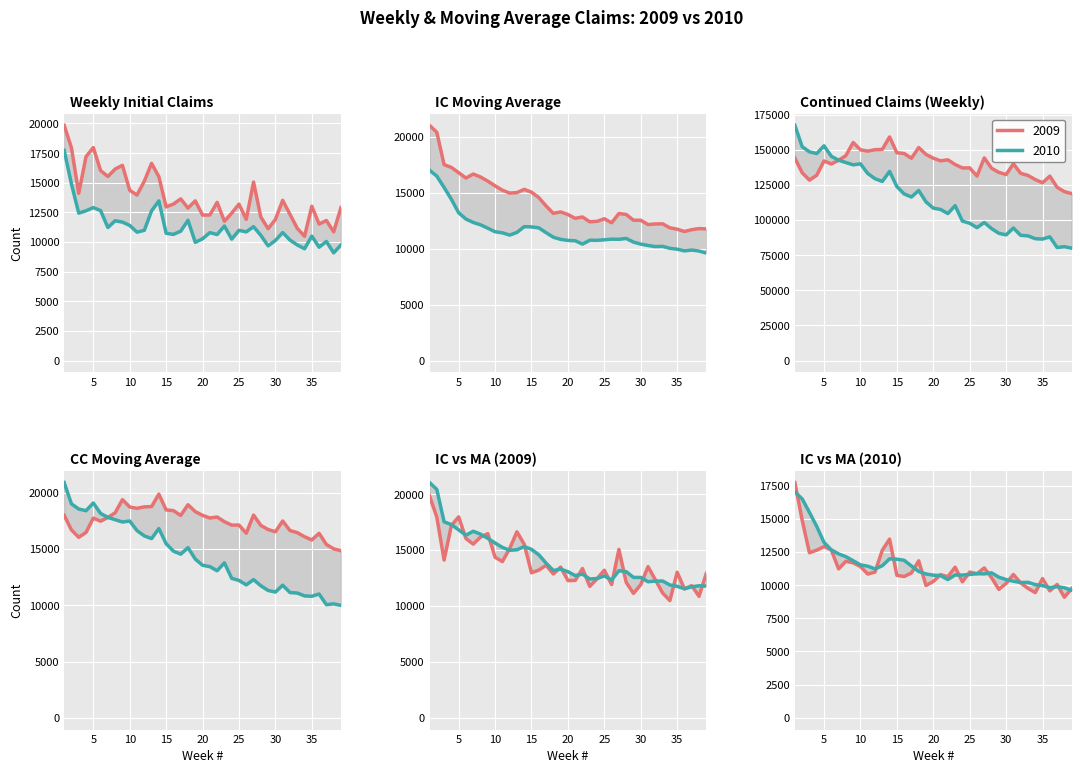

Reading left to right, extract all data points from this chart.

Weekly 2009: 19844.0	17947.0	14110.0	17199.0	17972.0	16032.0	15532.0	16159.0	16469.0	14361.0	13972.0	15131.0	16636.0	15518.0	12968.0	13206.0	13642.0	12866.0	13477.0	12273.0	12285.0	13351.0	11754.0	12439.0	13200.0	11916.0	15062.0	12113.0	11128.0	11907.0	13520.0	12344.0	11163.0	10485.0	13021.0	11520.0	11821.0	10865.0	12909.0
MovAvg 2009: 21040.0	20421.5	17527.2	17275.0	16807.0	16328.2	16683.8	16423.8	16048.0	15630.2	15240.2	14983.2	15025.0	15314.2	15063.2	14582.0	13833.5	13170.5	13297.8	13064.5	12725.2	12846.5	12415.8	12457.2	12686.0	12327.2	13154.2	13072.8	12554.8	12552.5	12167.0	12224.8	12233.5	11878.0	11753.2	11547.2	11711.8	11806.8	11778.8
Weekly 2010: 17736.0	14896.0	12441.0	12637.0	12908.0	12654.0	11227.0	11796.0	11683.0	11403.0	10836.0	10988.0	12633.0	13470.0	10741.0	10650.0	10919.0	11834.0	9977.0	10277.0	10796.0	10637.0	11354.0	10248.0	10988.0	10861.0	11298.0	10565.0	9681.0	10136.0	10802.0	10169.0	9757.0	9437.0	10498.0	9569.0	10051.0	9089.0	9751.0
MovAvg 2010: 17026.0	16501.8	15485.2	14427.5	13220.5	12660.0	12356.5	12146.2	11840.0	11527.2	11429.5	11227.5	11465.0	11981.8	11958.0	11873.5	11445.0	11036.0	10845.0	10751.8	10721.0	10421.8	10766.0	10758.8	10806.8	10862.8	10848.8	10928.0	10601.2	10420.0	10296.0	10197.0	10216.0	10041.2	9965.2	9815.2	9888.8	9801.8	9615.0